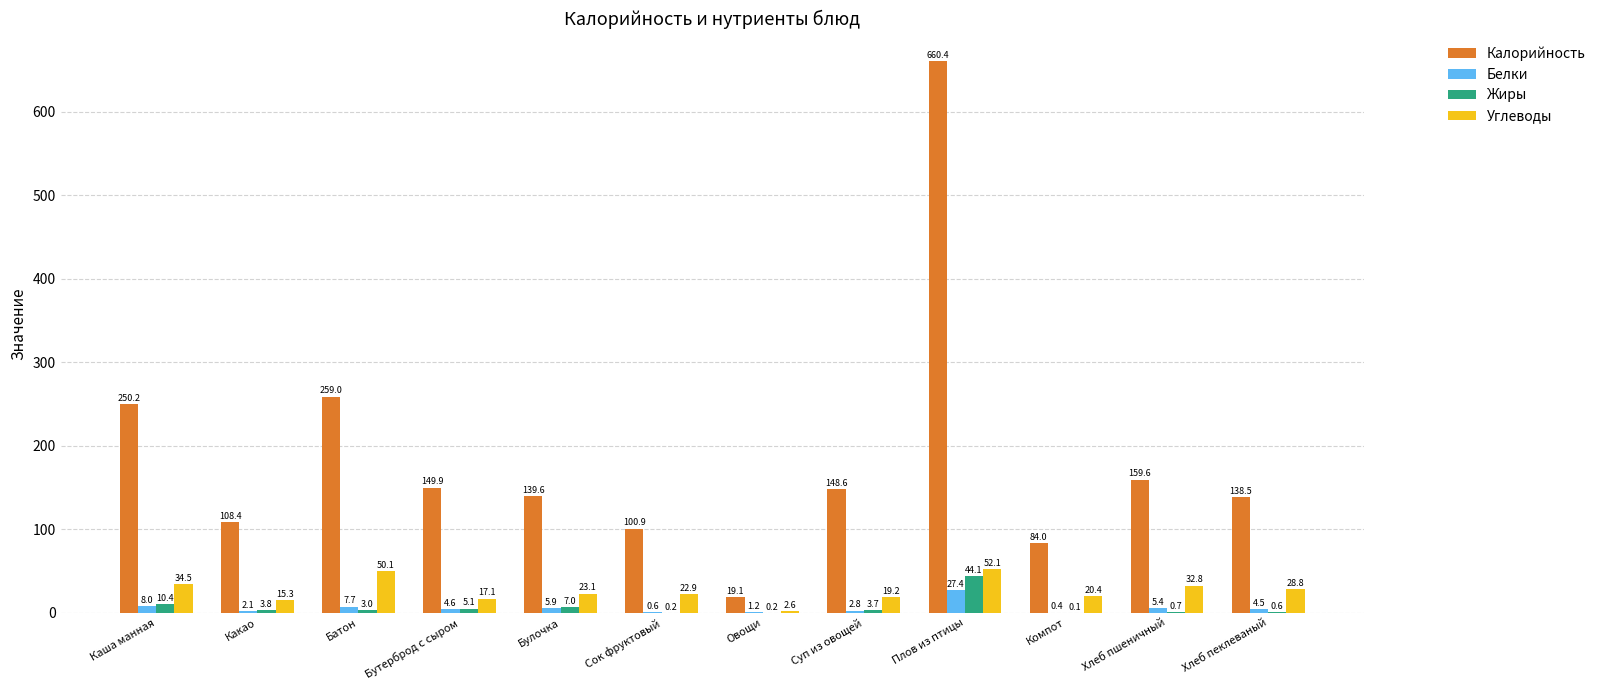

True or false: Белки has a value of 7.7 at Батон.

True